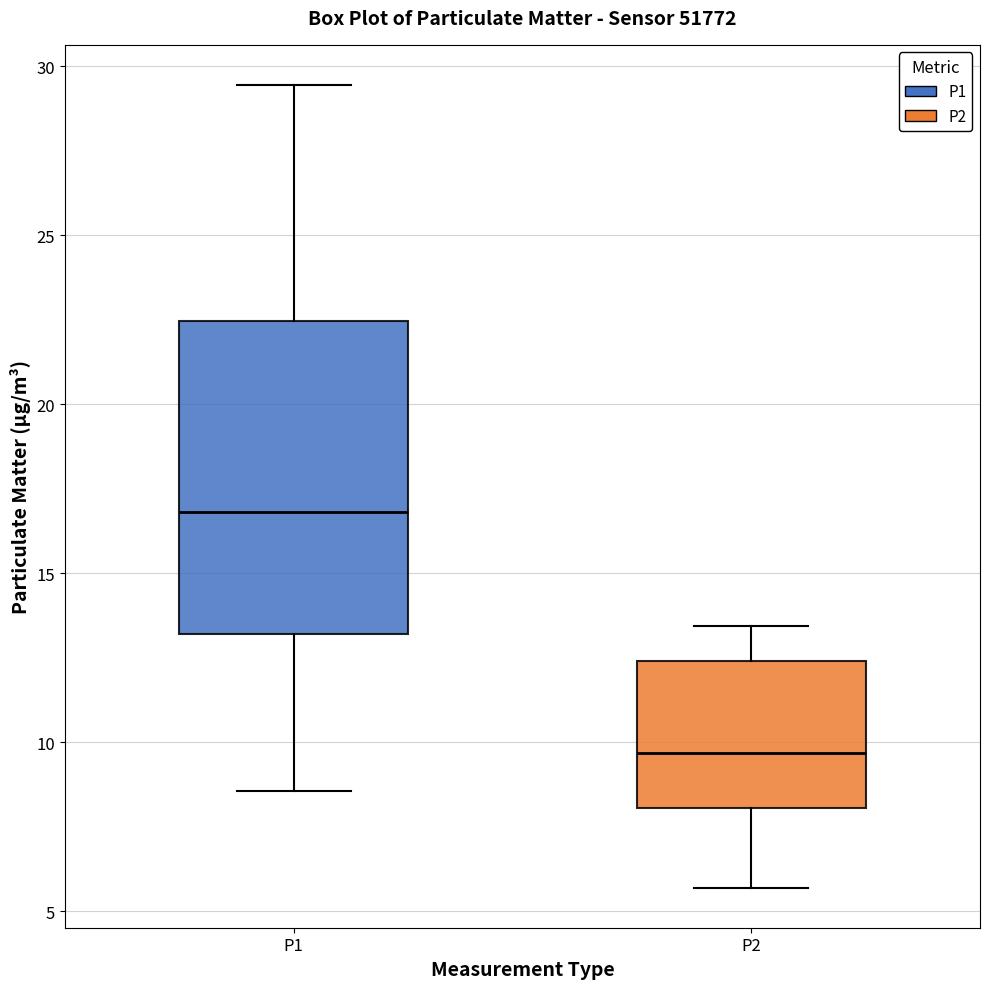

Reading left to right, transcribe this box plot: for each box, give where its median line is, the range the box spans, and where its two whiskers end, as read against the y-axis. The values are not printed on the chart, so give them approximately, as read against the axis.

P1: median 17.0, box 13.0 to 22.5, whiskers 8.5 to 29.5
P2: median 9.5, box 8.0 to 12.5, whiskers 5.5 to 13.5